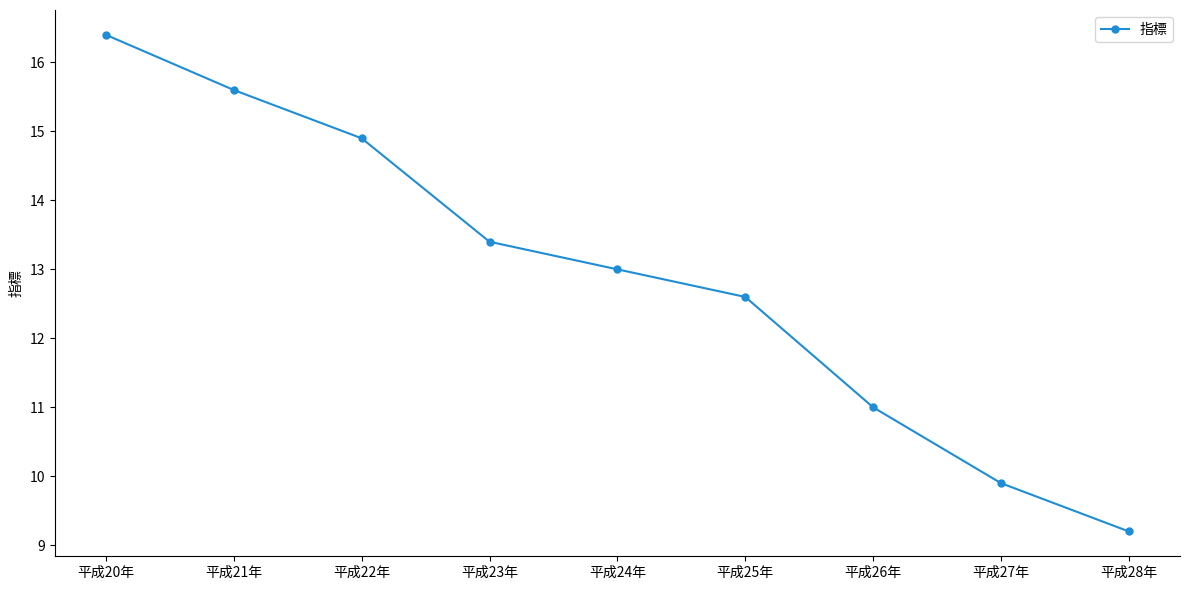

True or false: the data shows 23.3 at 平成24年.

False